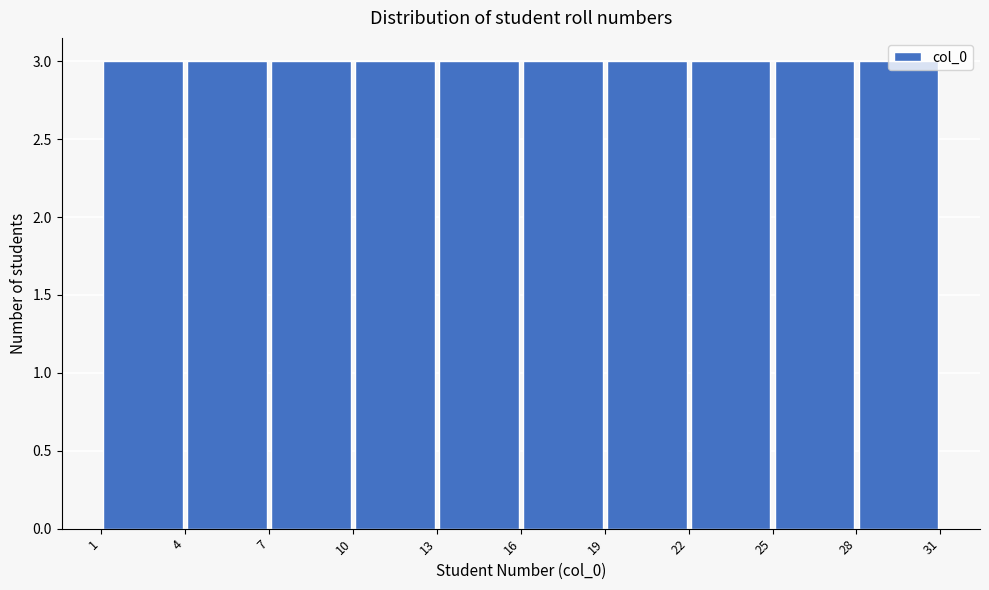

Reading left to right, transcribe this chart: for each bar, give the range it covers on the x-axis and its height. The values are not printed on the chart, so give them approximately, as read against the axis.

1 to 4: 3
4 to 7: 3
7 to 10: 3
10 to 13: 3
13 to 16: 3
16 to 19: 3
19 to 22: 3
22 to 25: 3
25 to 28: 3
28 to 31: 3